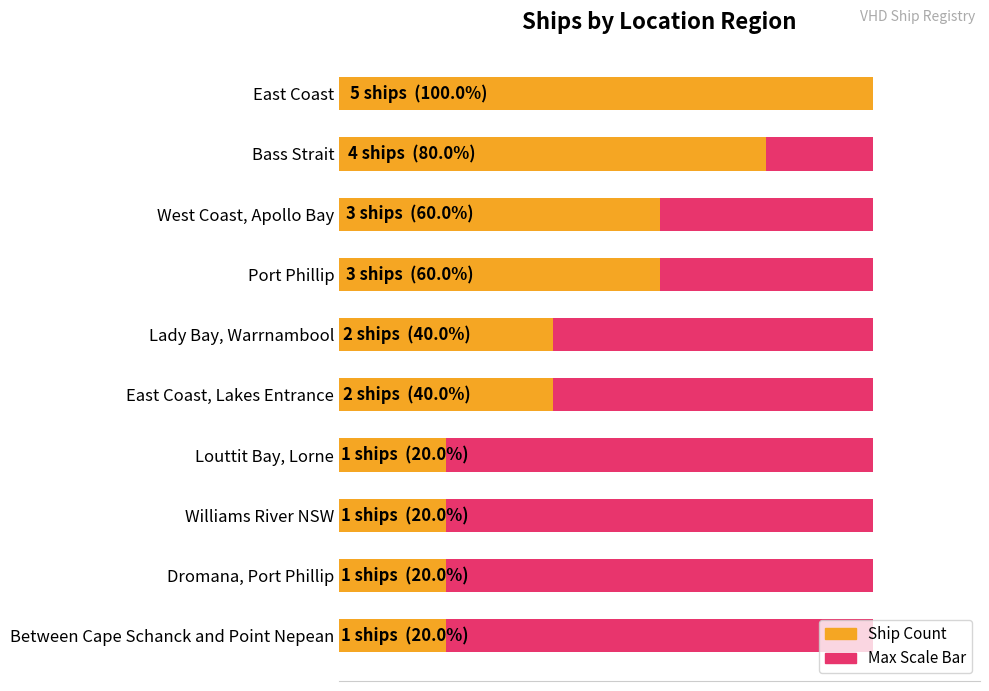

What is the value of the Maximum count (scale) bar at the 5th from the left?

0.6